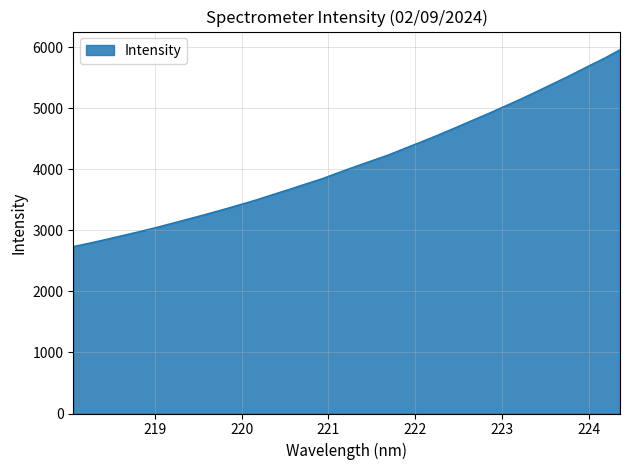

True or false: the data has more than 2 interior local peaks.

False